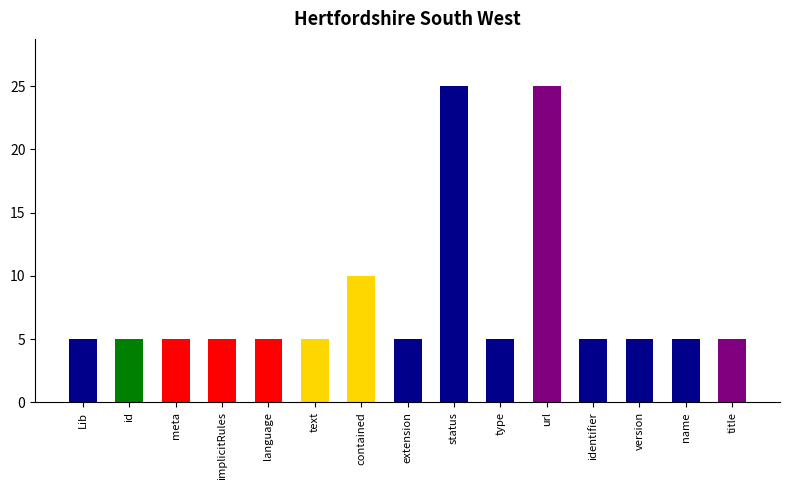

What is the ratio of the value at name to the value at version?

1.0